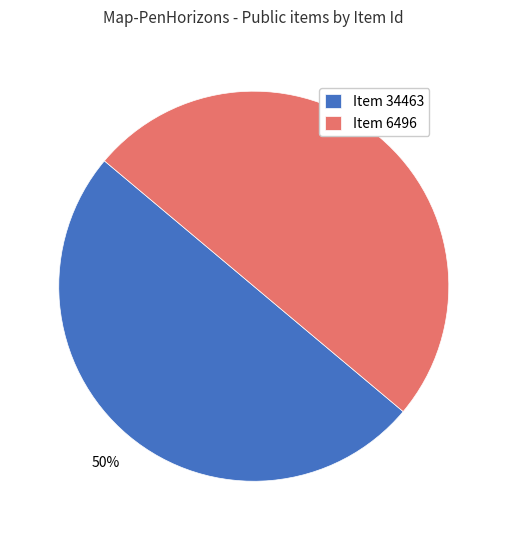

Is the sum of Item 34463 and Item 6496 greater than half?

Yes